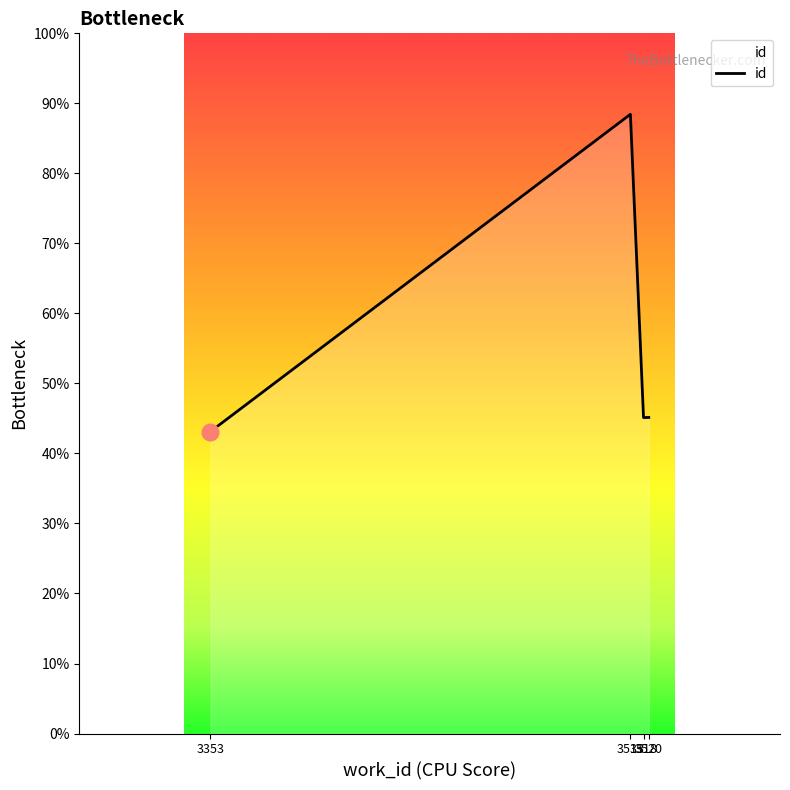

Does the chart display data point markers on the line(s)?

No